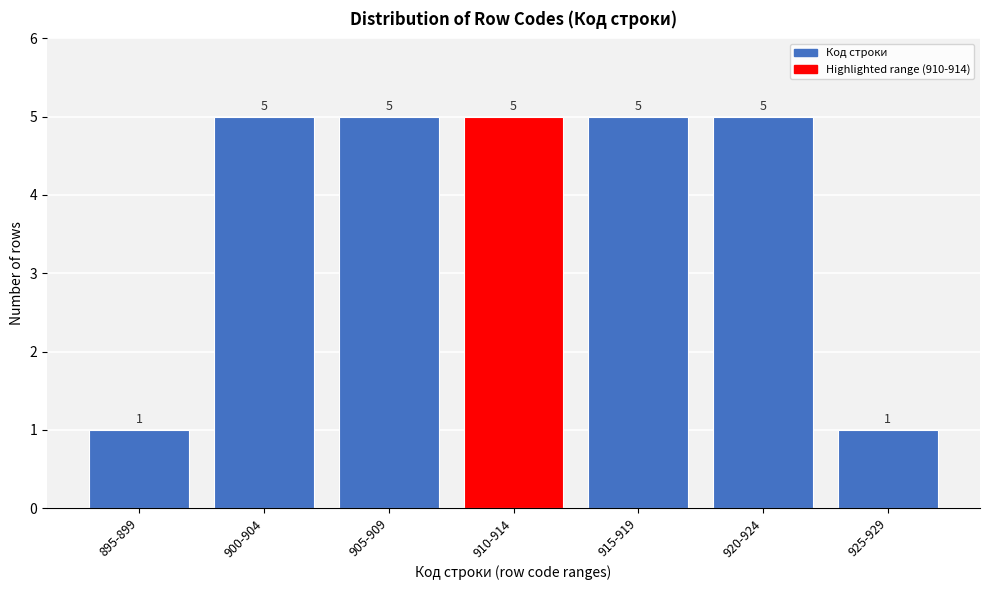

Reading left to right, extract all data points from this chart.

895-899=1	900-904=5	905-909=5	910-914=5	915-919=5	920-924=5	925-929=1